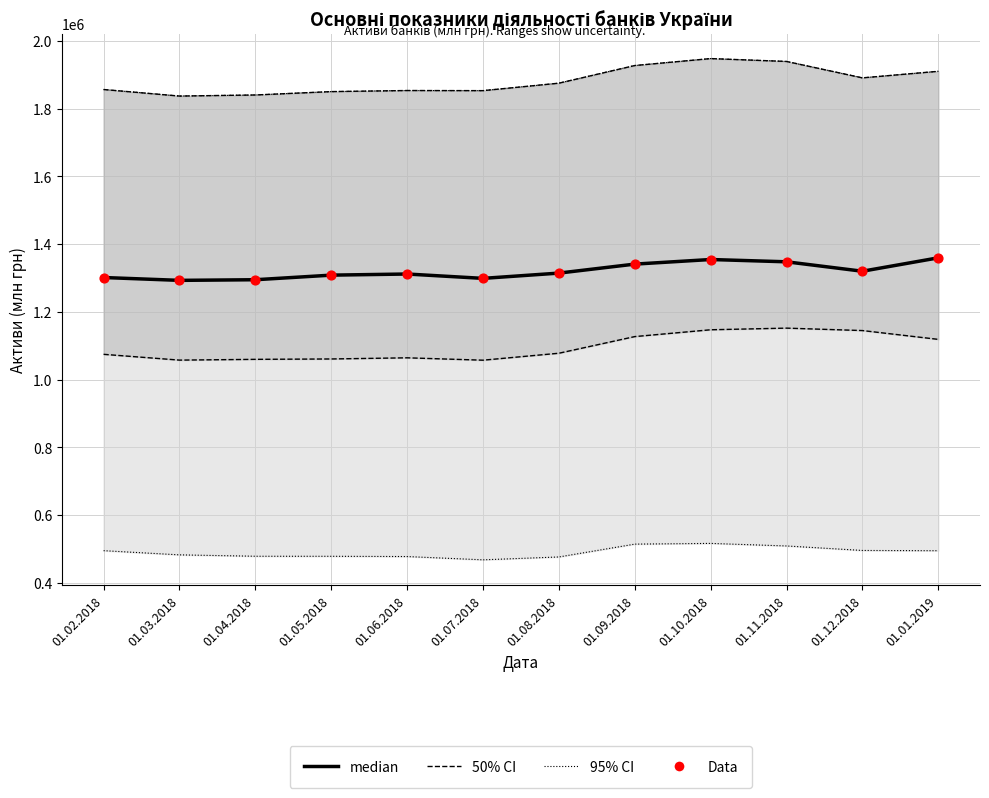

Is the value of median at 01.07.2018 greater than the value of Data at 01.01.2019?

No